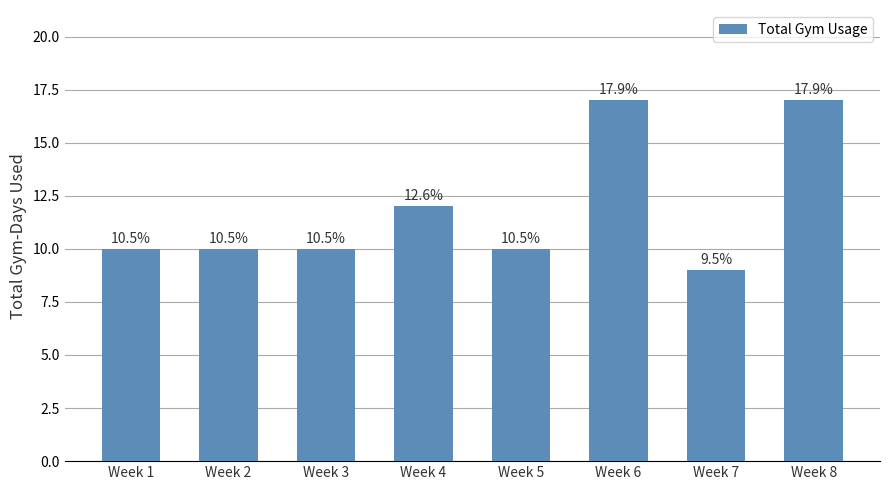

What is the change in value from Week 1 to Week 4?

+2